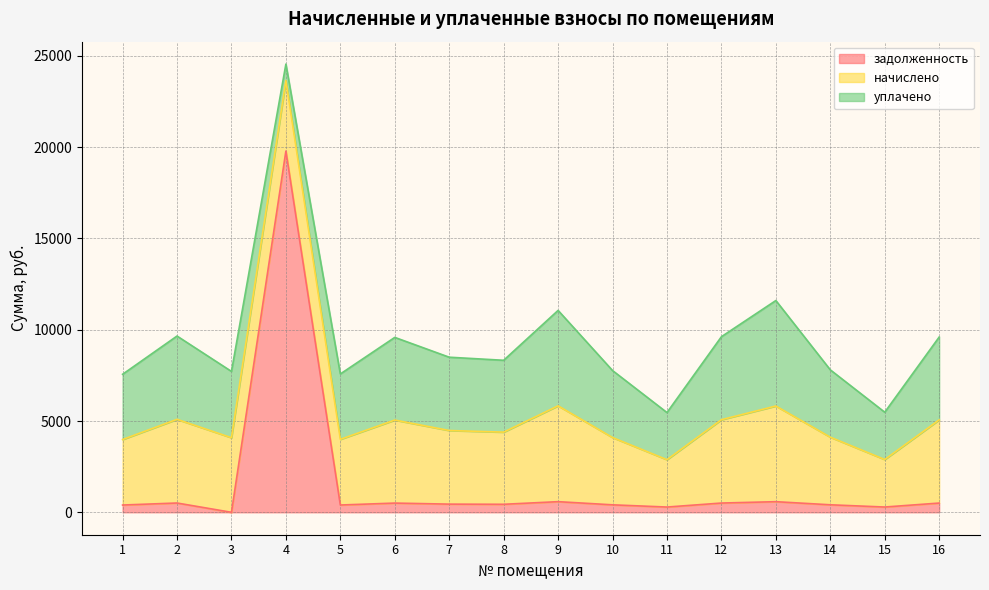

At 4, list the series in order from largest to smallest.

задолженность, начислено, уплачено